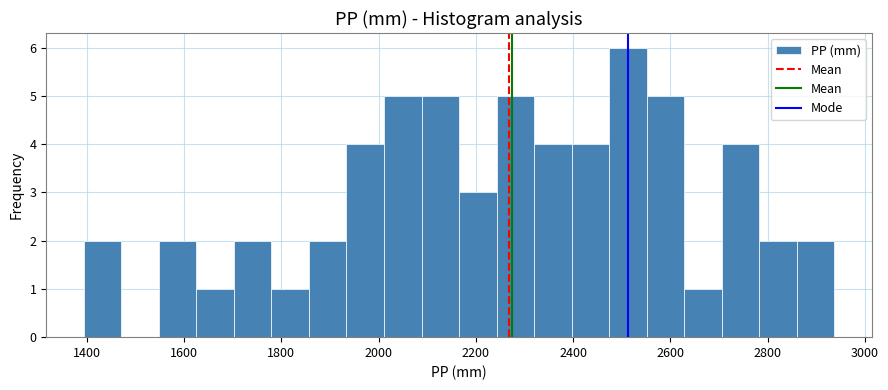

Around what value on the x-axis is the tallest bar? Give the approximate position of its centre, as read against the axis.

2520